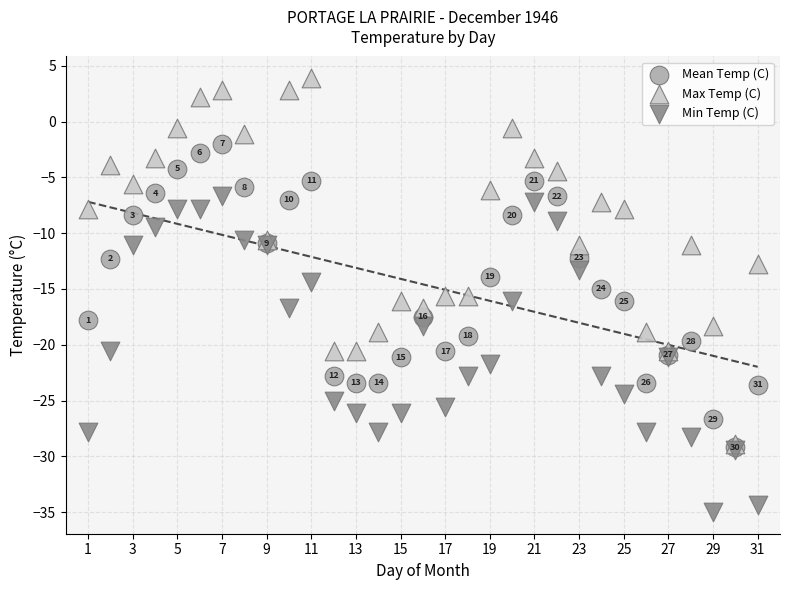

What are all the series names shown in the legend?

Mean Temp (C), Max Temp (C), Min Temp (C)